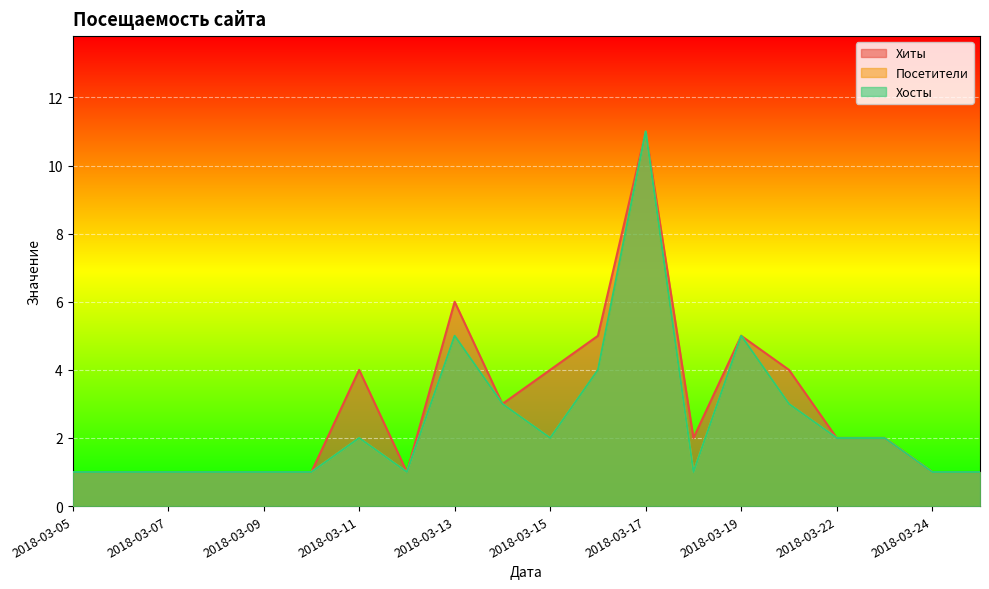

What is the value of the Хосты point at the 20th from the left?

1